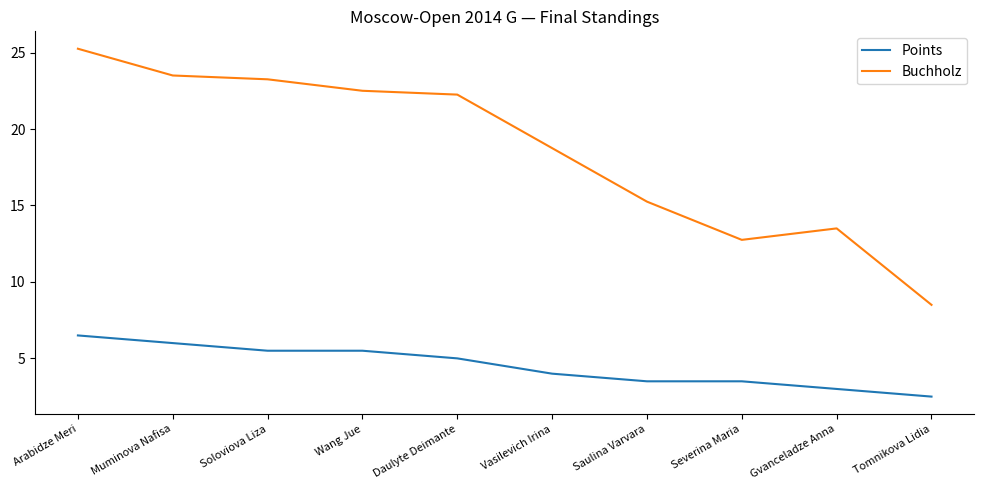

What is the total value across all series at Vasilevich Irina?

22.8